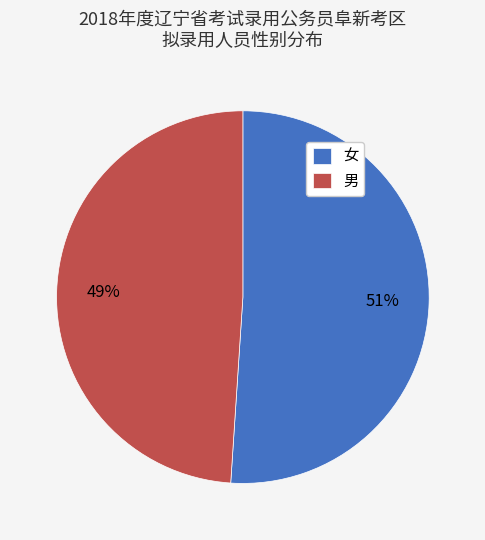

Which slice is the largest?

女